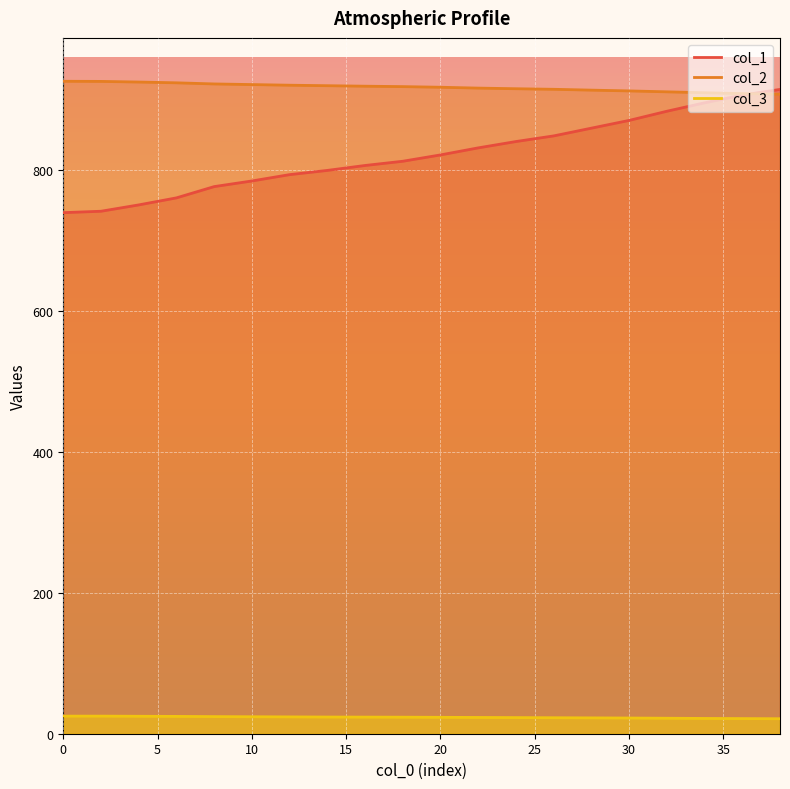

What is the difference between the highest and lowest values at 30?

890.6